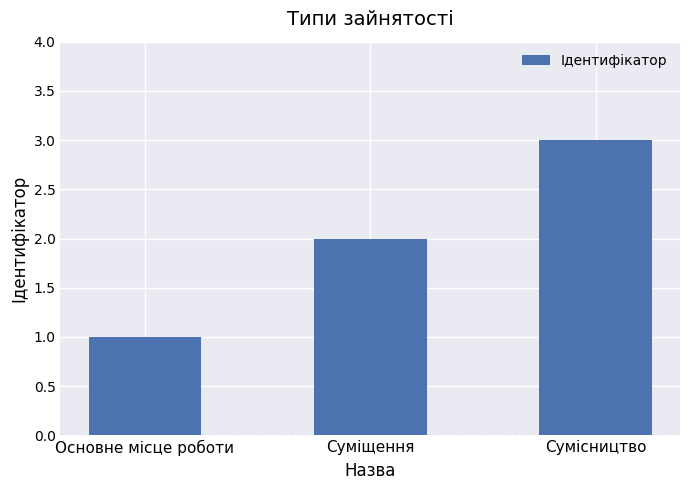

What is the maximum value shown in the chart?

3